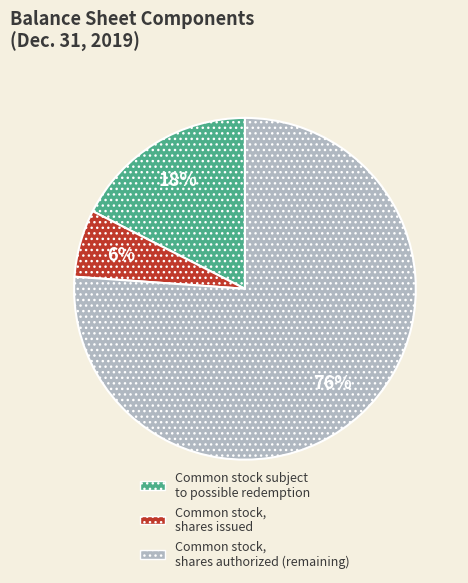

Count the number of slices in the pie.

3